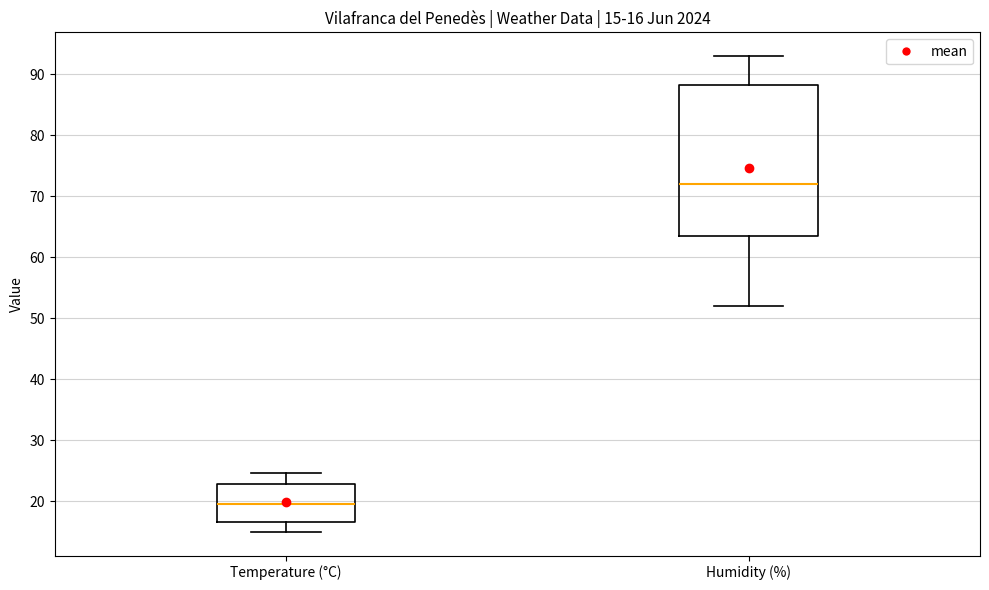

Which box's median line is the highest?

Humidity (%)